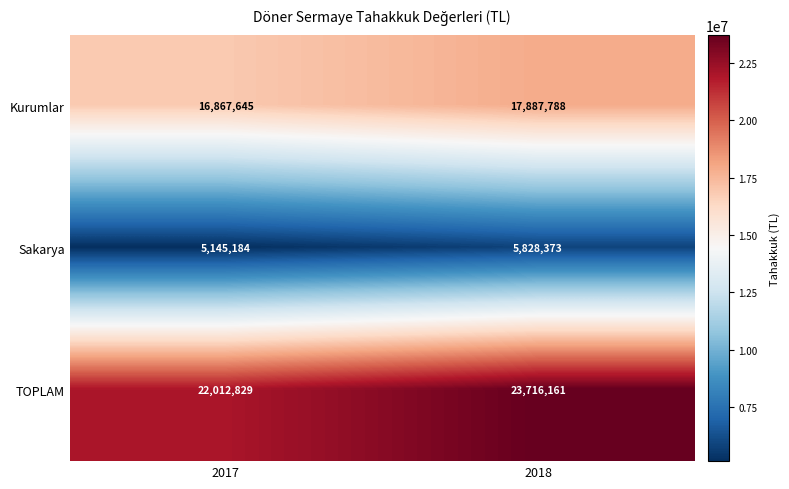

Read the TOPLAM value at 2018, to the nearest 100.

23716200